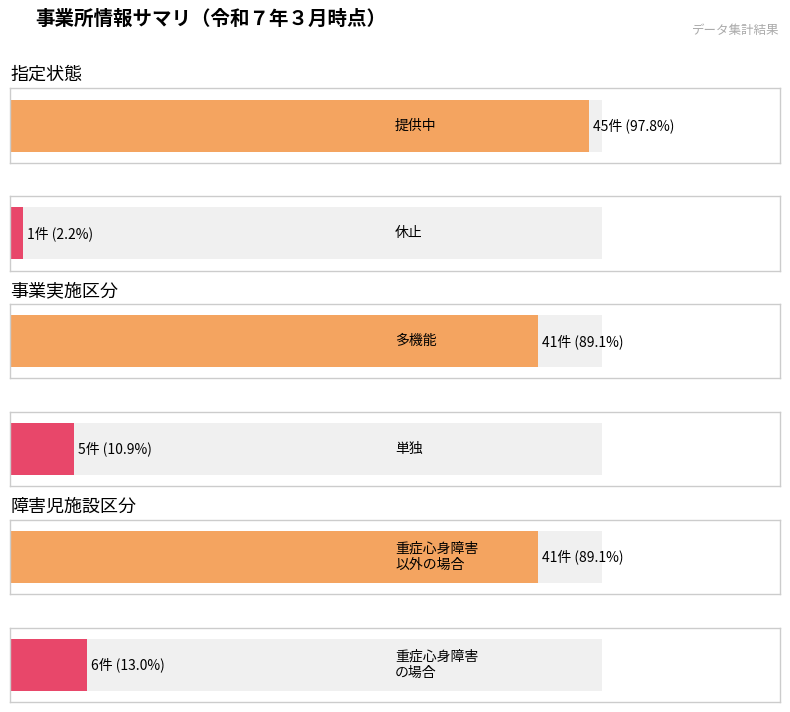

True or false: 提供中 has a value of 3 at 多機能.

False